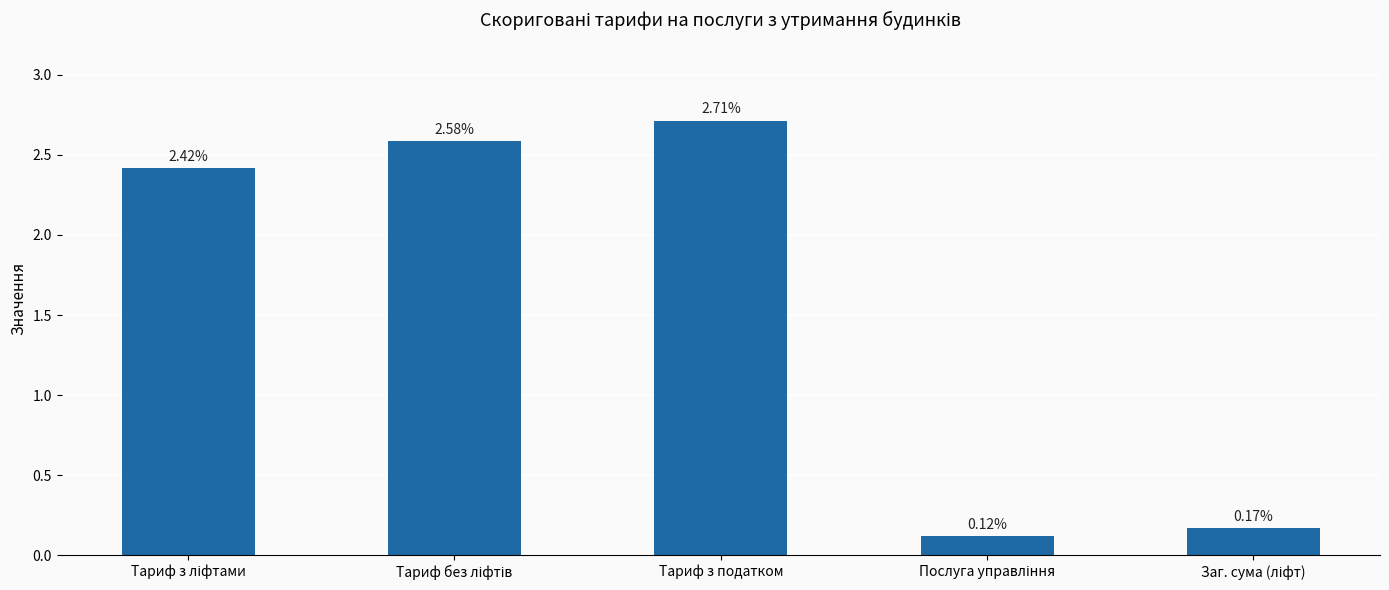

Count the number of data series in this chart.

1